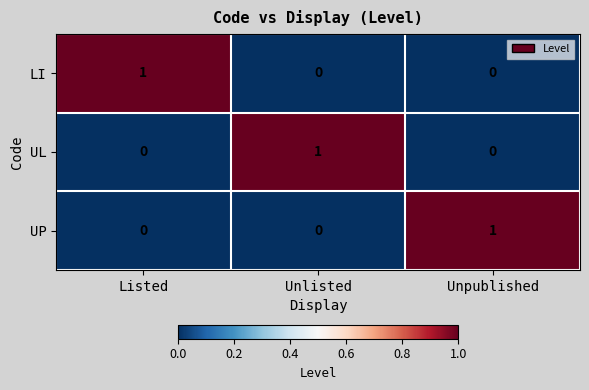

At how many categories does at least one series exceed 0?

3